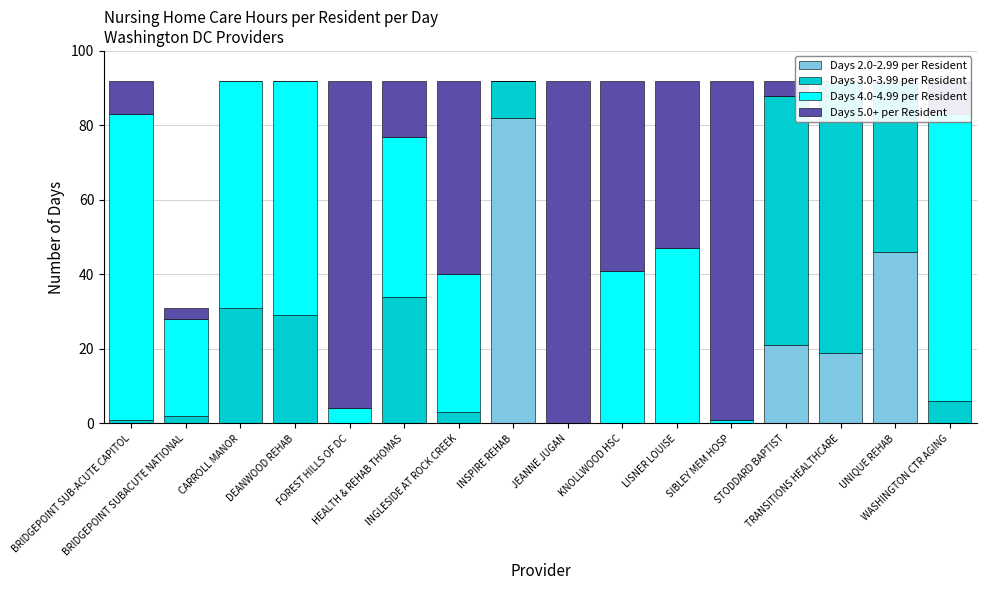

The Days 2.0-2.99 per Resident series shows 0 at BRIDGEPOINT SUBACUTE NATIONAL. True or false?

True